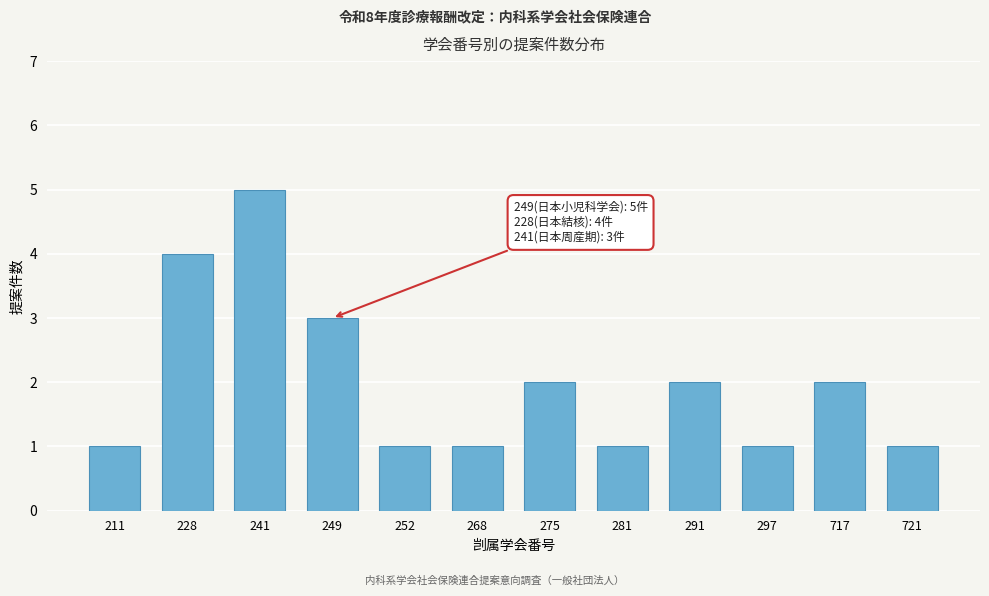

Reading left to right, transcribe all the data shown in this chart.

1	4	5	3	1	1	2	1	2	1	2	1